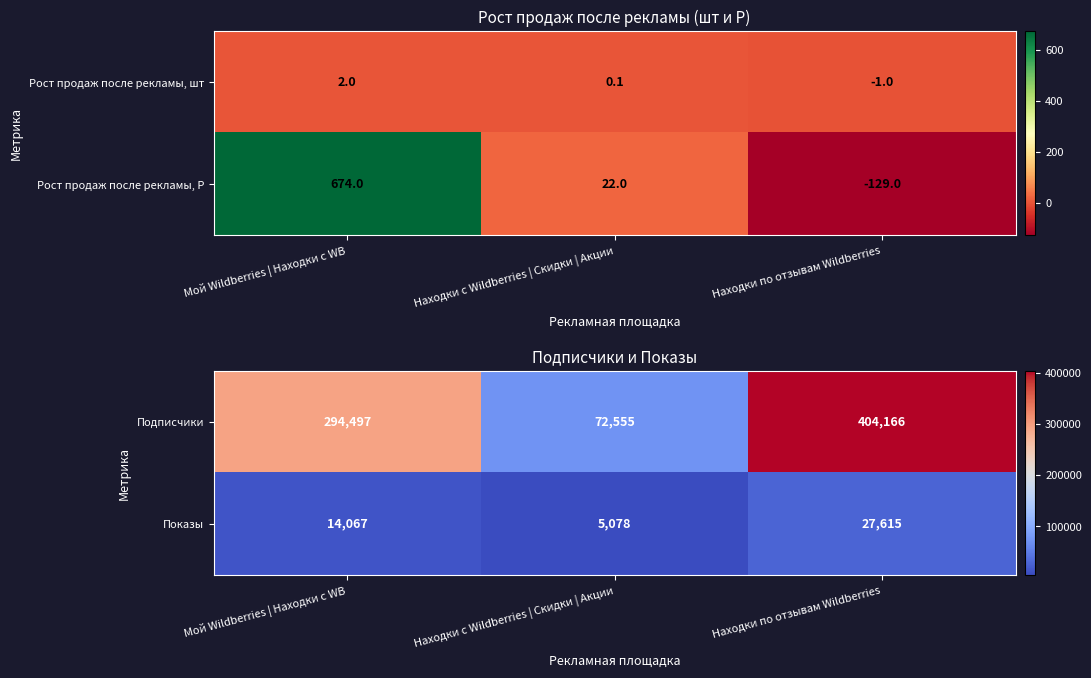

At which label does Показы reach its peak?

Находки по отзывам Wildberries